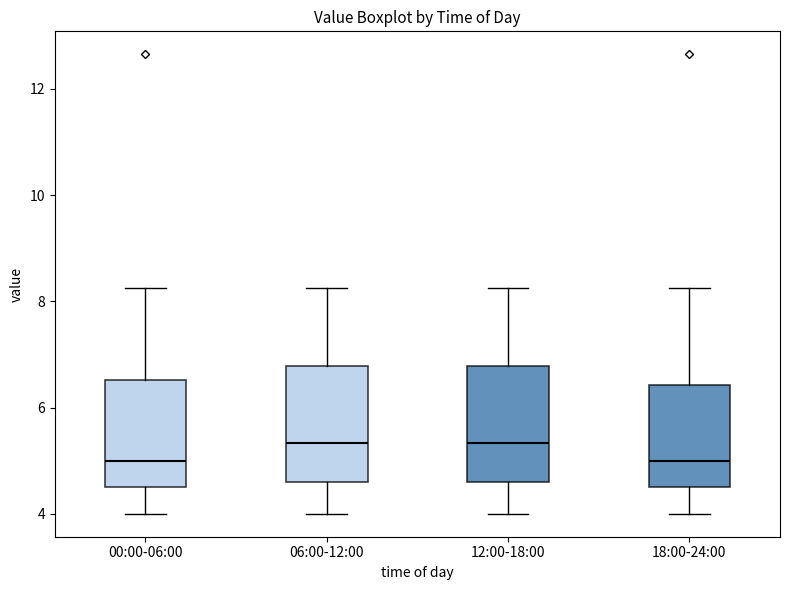

Reading left to right, transcribe this box plot: for each box, give where its median line is, the range the box spans, and where its two whiskers end, as read against the y-axis. The values are not printed on the chart, so give them approximately, as read against the axis.

00:00-06:00: median 5.0, box 4.6 to 6.6, whiskers 4.0 to 8.2
06:00-12:00: median 5.4, box 4.6 to 6.8, whiskers 4.0 to 8.2
12:00-18:00: median 5.4, box 4.6 to 6.8, whiskers 4.0 to 8.2
18:00-24:00: median 5.0, box 4.6 to 6.4, whiskers 4.0 to 8.2